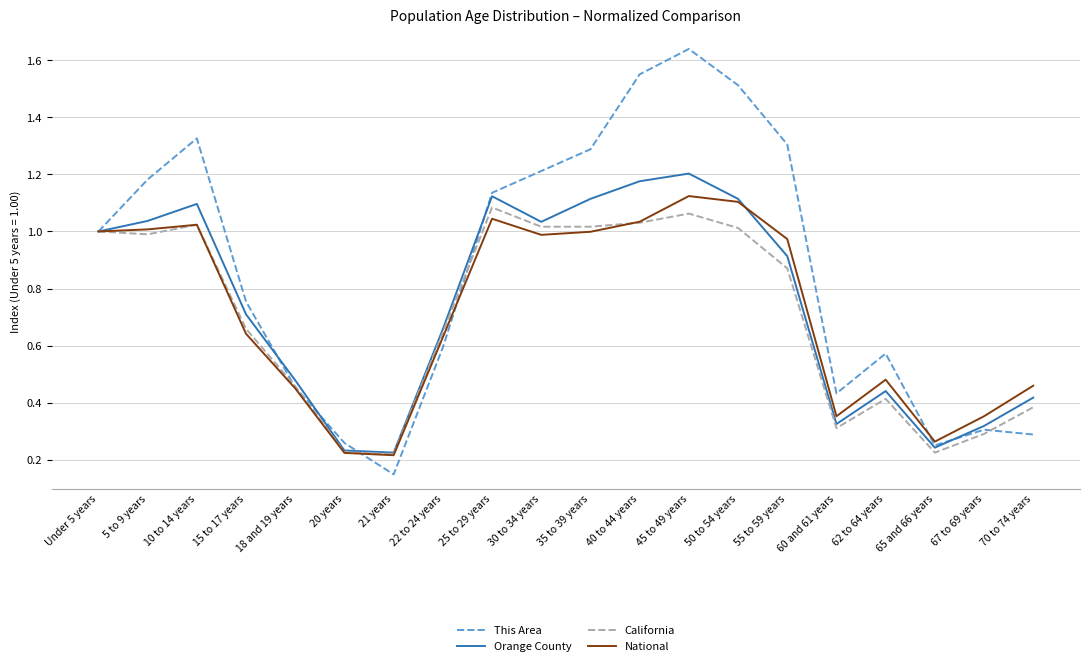

True or false: National has more than 0 interior local peaks.

True